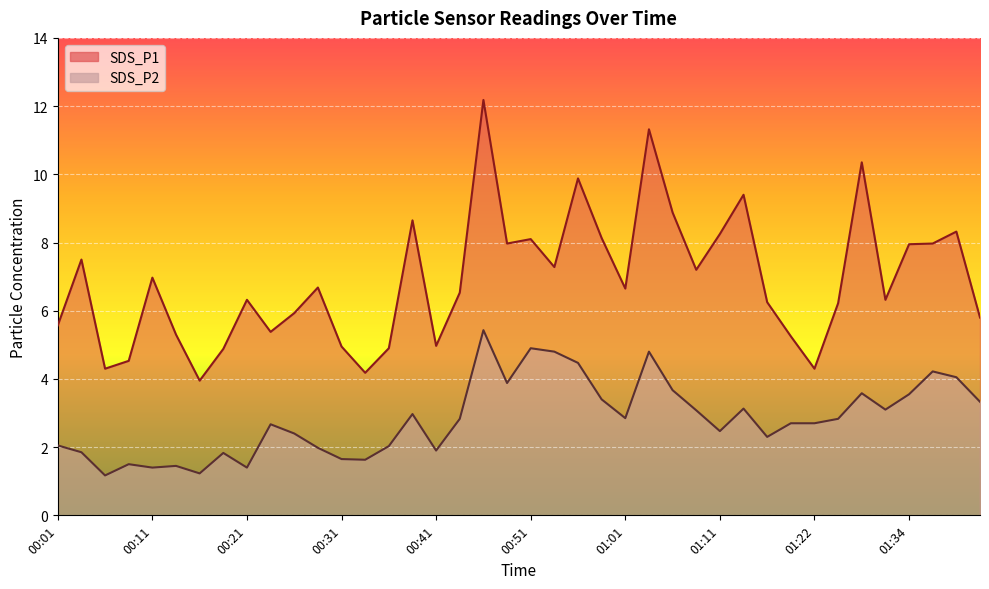

What is the label of the 6th point from the left?

00:13